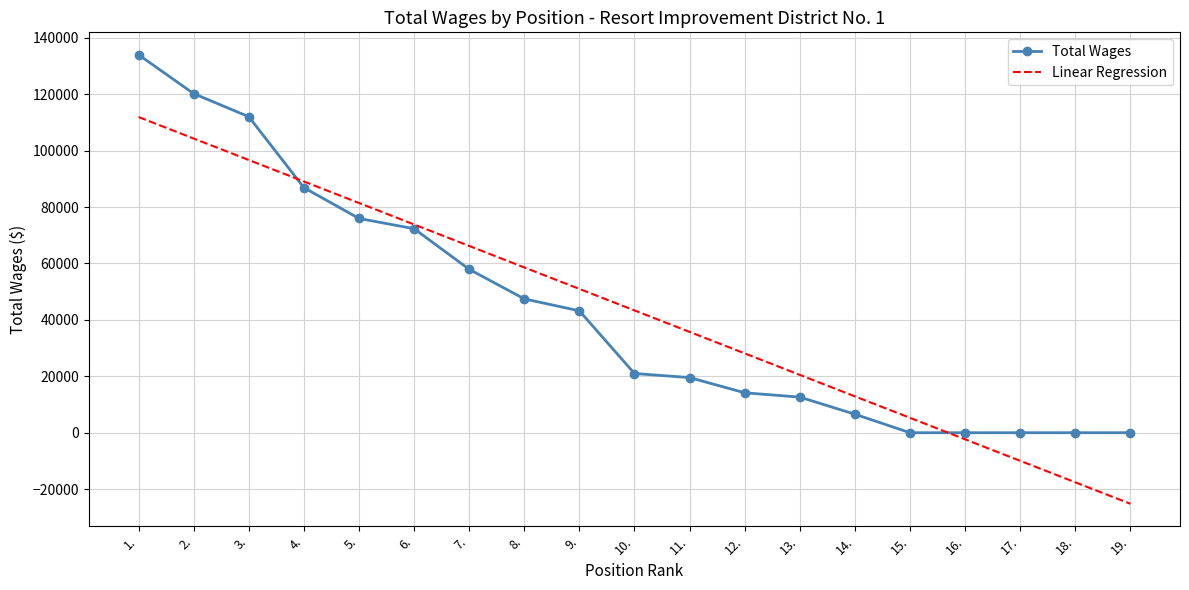

Is it true that Linear Regression equals 58124.2 at 3.?

False